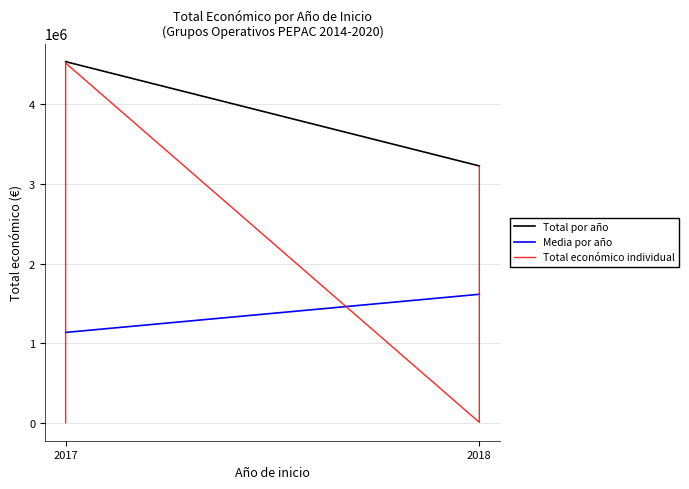

What is the label of the 5th point from the right?

2017